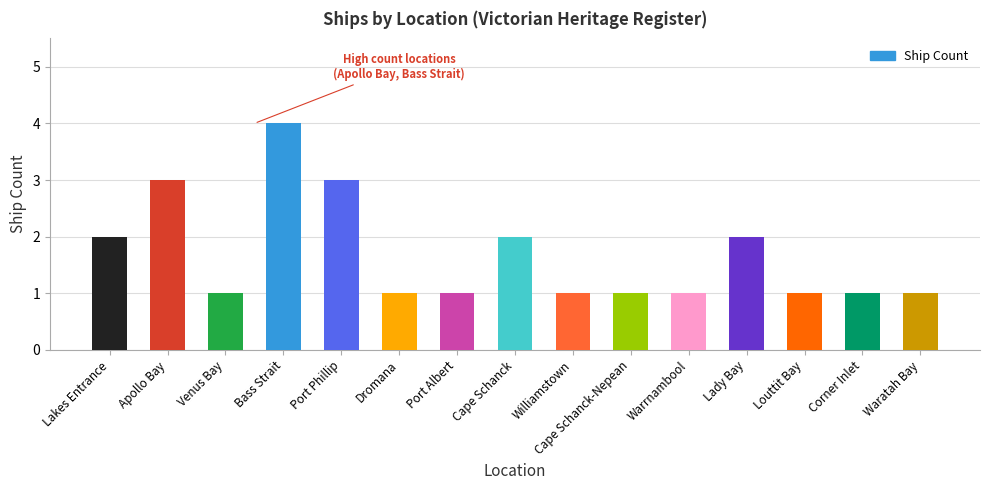

The value at Warrnambool is 2. True or false?

False